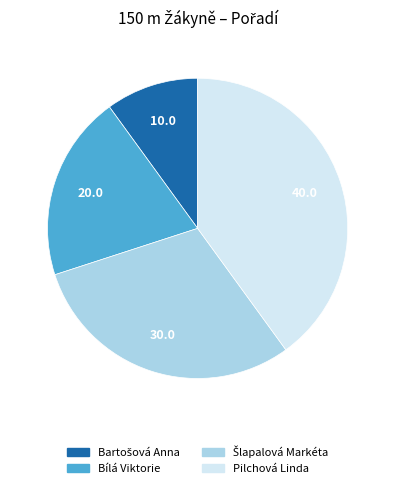

The Bílá Viktorie slice represents 14% of the pie. True or false?

False